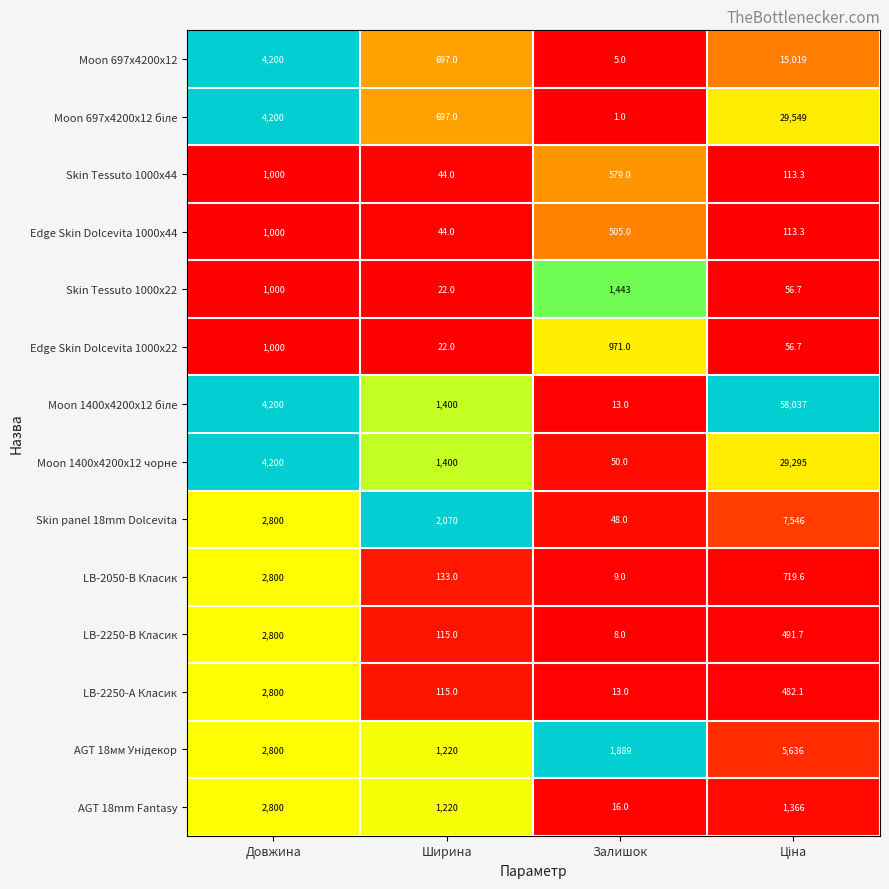

At which category does the chart reach its minimum across all series?

Залишок